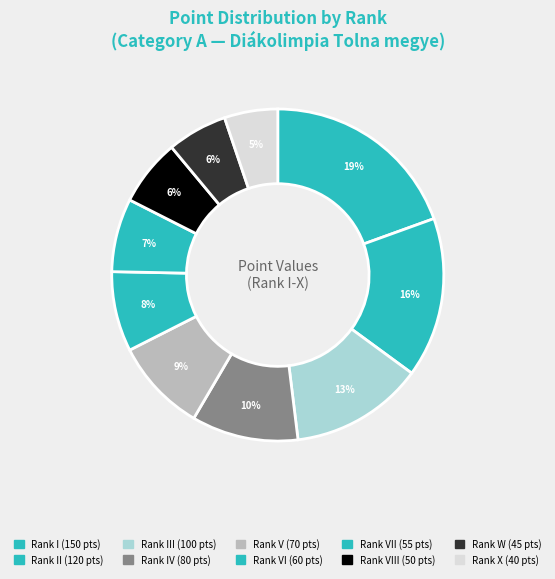

To the nearest percent, what is the difference between the largest and smallest slice percentages?

14%